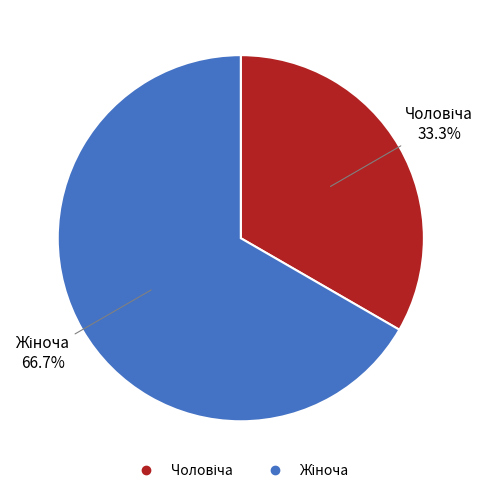

How many segments does this pie chart have?

2